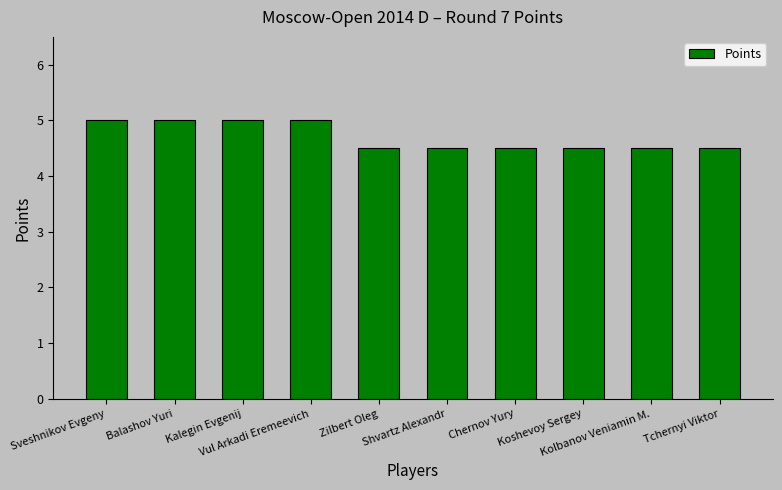

What is the value of the 4th bar from the left?

5.0